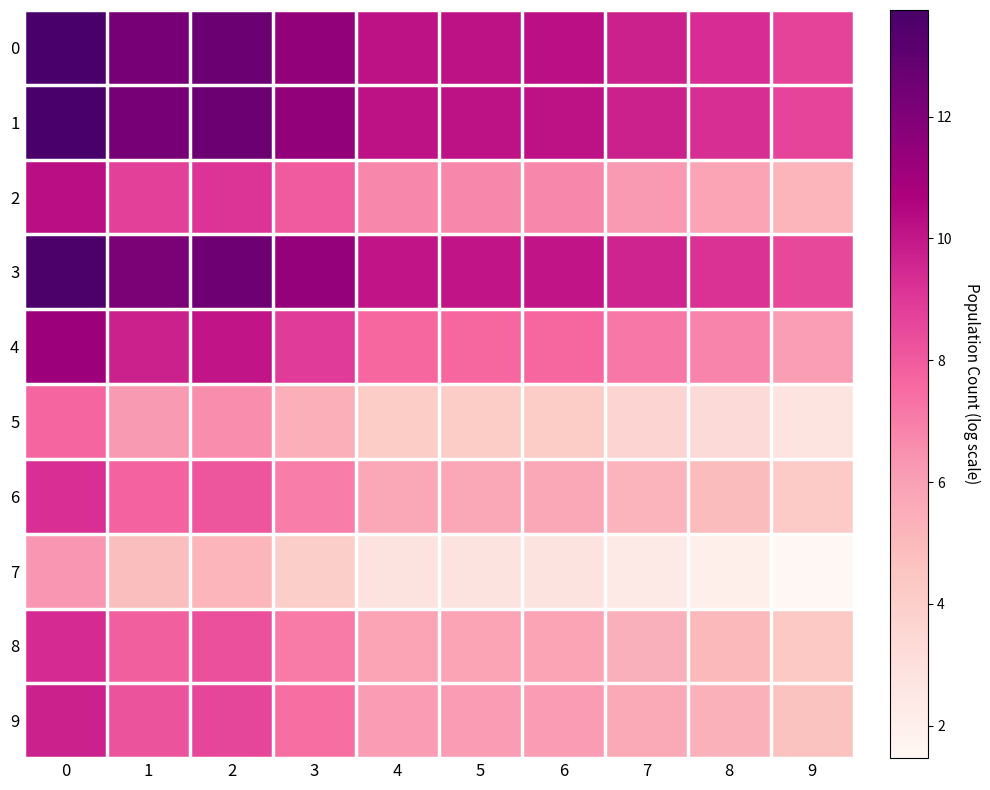

Reading left to right, transcribe all the data shown in this chart.

0: 0=13.8	1=12.2	2=12.7	3=11.5	4=10.2	5=10.2	6=10.2	7=9.7	8=9.4	9=8.7
1: 0=13.7	1=12.2	2=12.6	3=11.5	4=10.2	5=10.2	6=10.2	7=9.7	8=9.3	9=8.6
2: 0=10.3	1=8.8	2=9.2	3=8.0	4=6.7	5=6.7	6=6.7	7=6.2	8=5.9	9=5.2
3: 0=13.6	1=12.1	2=12.5	3=11.4	4=10.1	5=10.1	6=10.1	7=9.6	8=9.2	9=8.5
4: 0=11.2	1=9.7	2=10.1	3=8.9	4=7.6	5=7.6	6=7.6	7=7.2	8=6.8	9=6.1
5: 0=7.7	1=6.2	2=6.6	3=5.4	4=4.1	5=4.2	6=4.2	7=3.7	8=3.3	9=2.7
6: 0=9.3	1=7.8	2=8.2	3=7.0	4=5.7	5=5.7	6=5.7	7=5.2	8=4.9	9=4.2
7: 0=6.3	1=4.8	2=5.2	3=4.0	4=2.8	5=2.8	6=2.8	7=2.4	8=2.0	9=1.5
8: 0=9.4	1=7.9	2=8.3	3=7.1	4=5.8	5=5.8	6=5.8	7=5.4	8=5.0	9=4.3
9: 0=9.7	1=8.2	2=8.6	3=7.4	4=6.1	5=6.1	6=6.1	7=5.7	8=5.3	9=4.6